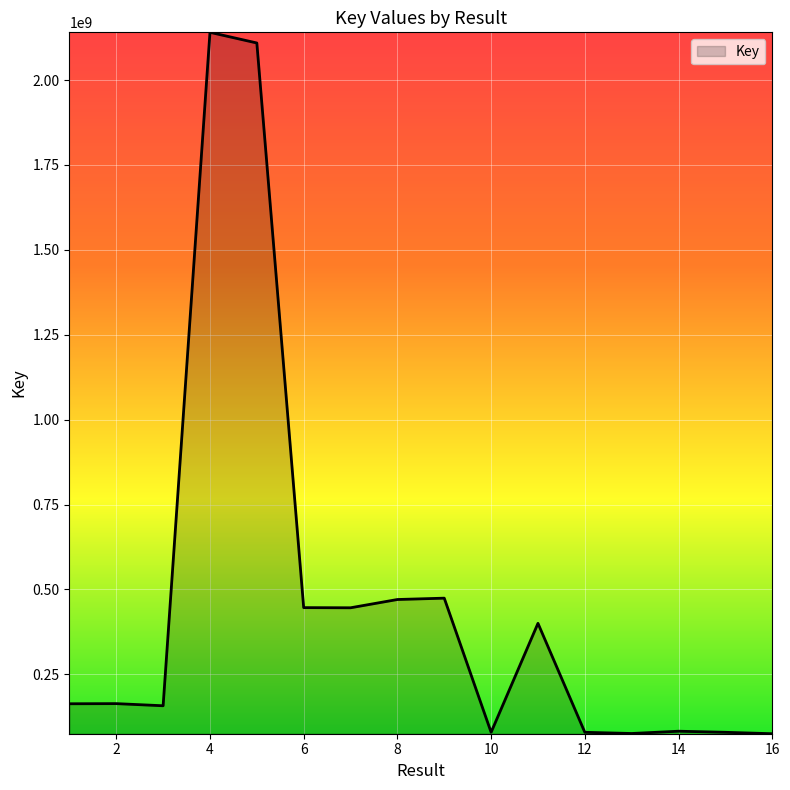

What is the maximum value shown in the chart?

2140567401